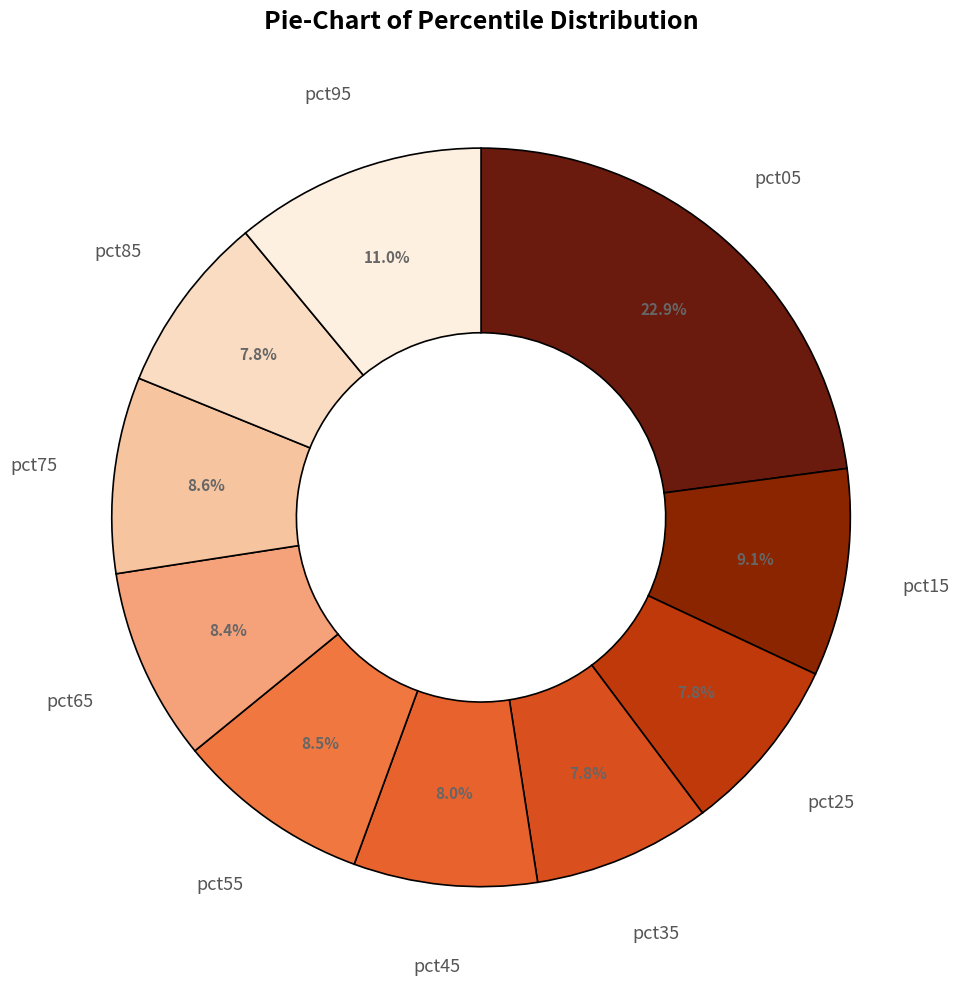

How many slices are in this pie chart?

10